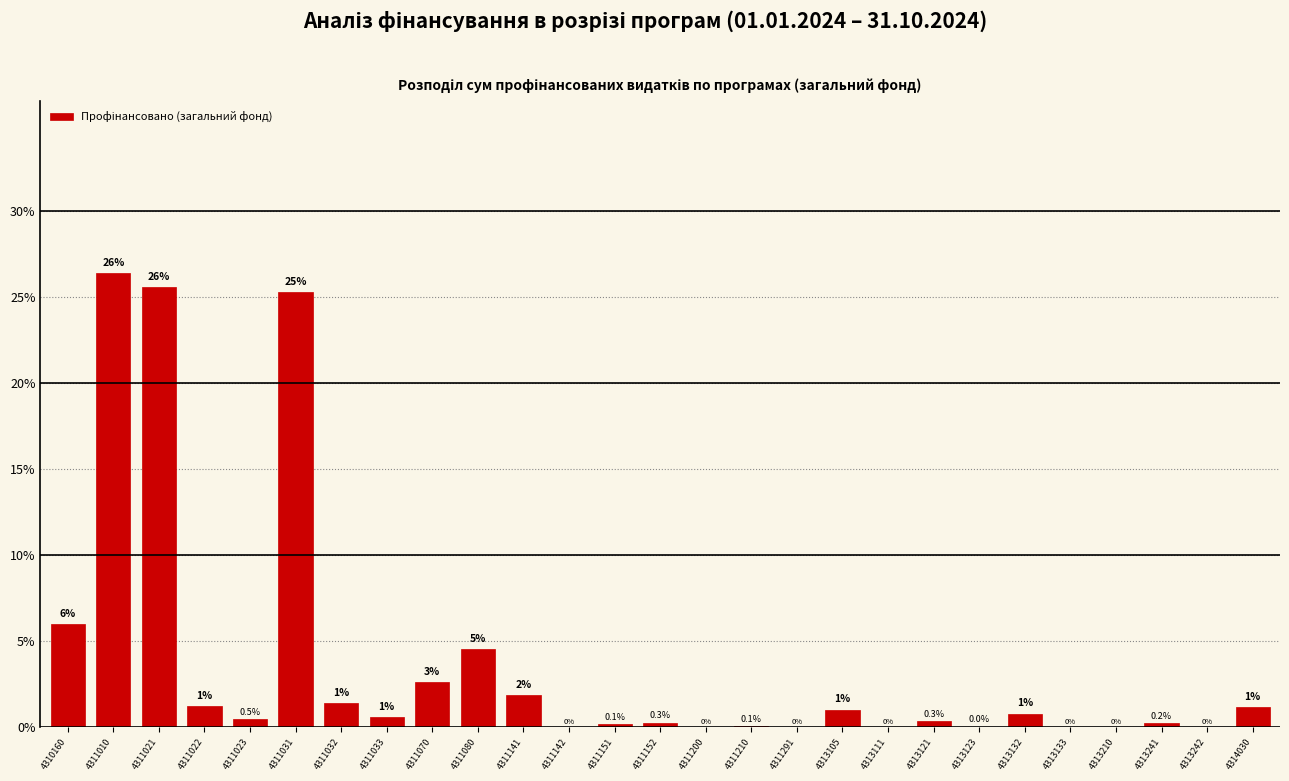

What is the greatest value displayed?

26.4